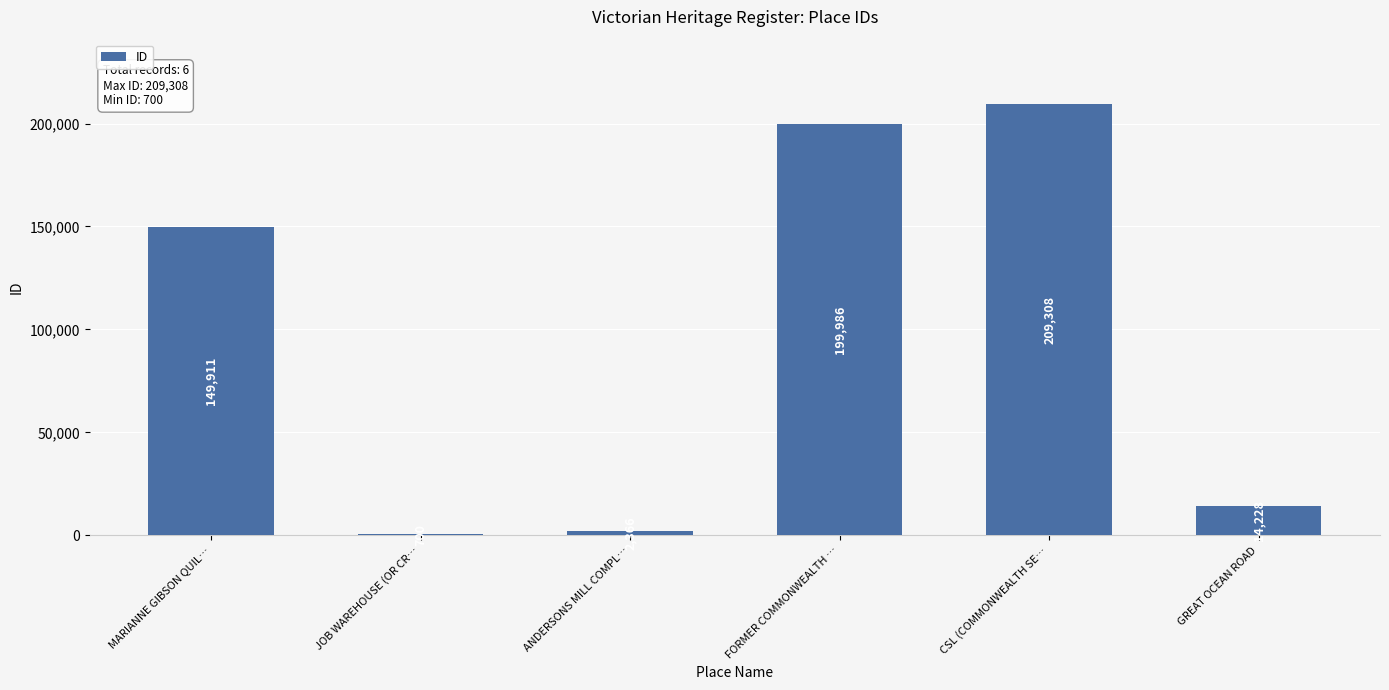

Reading left to right, transcribe all the data shown in this chart.

149911	700	2366	199986	209308	14228